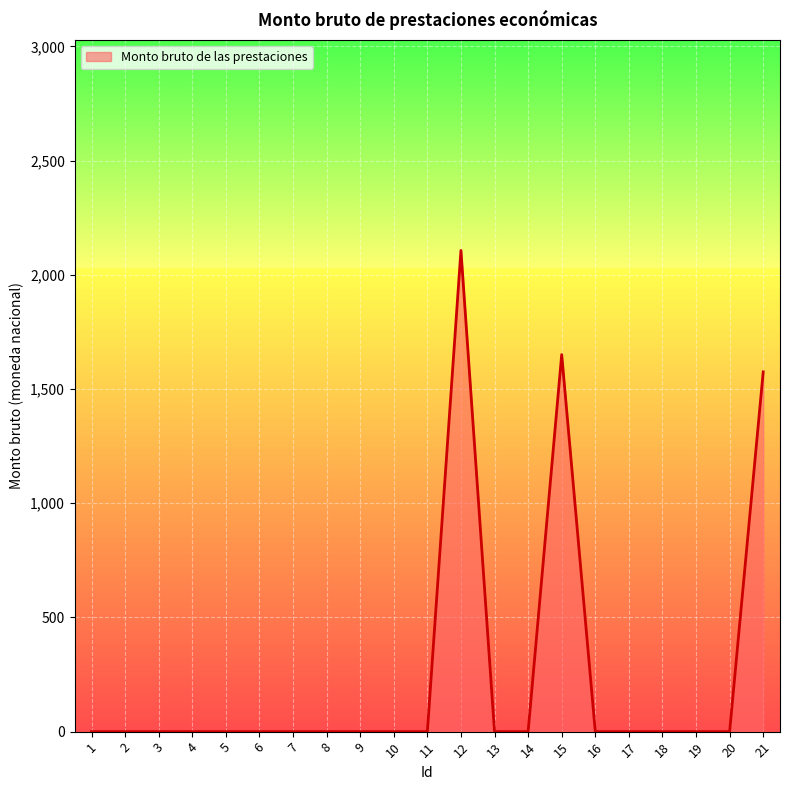

Is it true that the value at 17 is 0.0?

True